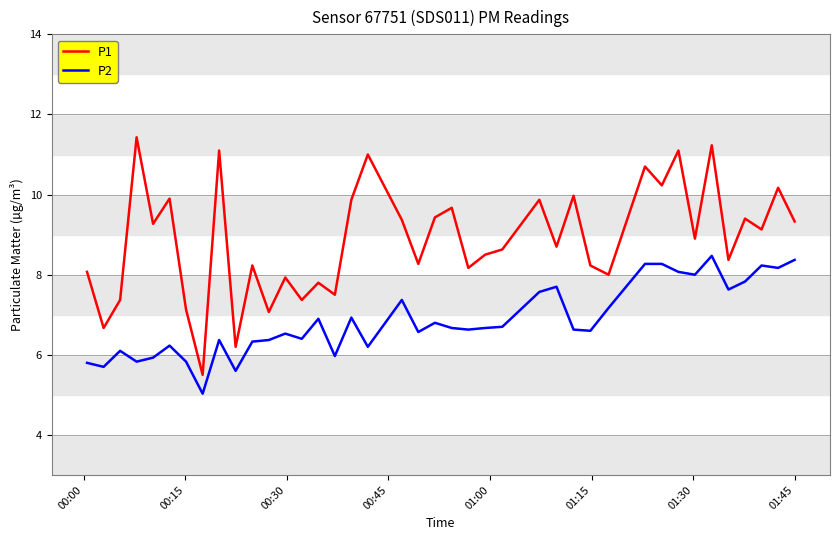

What is the minimum value shown in the chart?

5.0